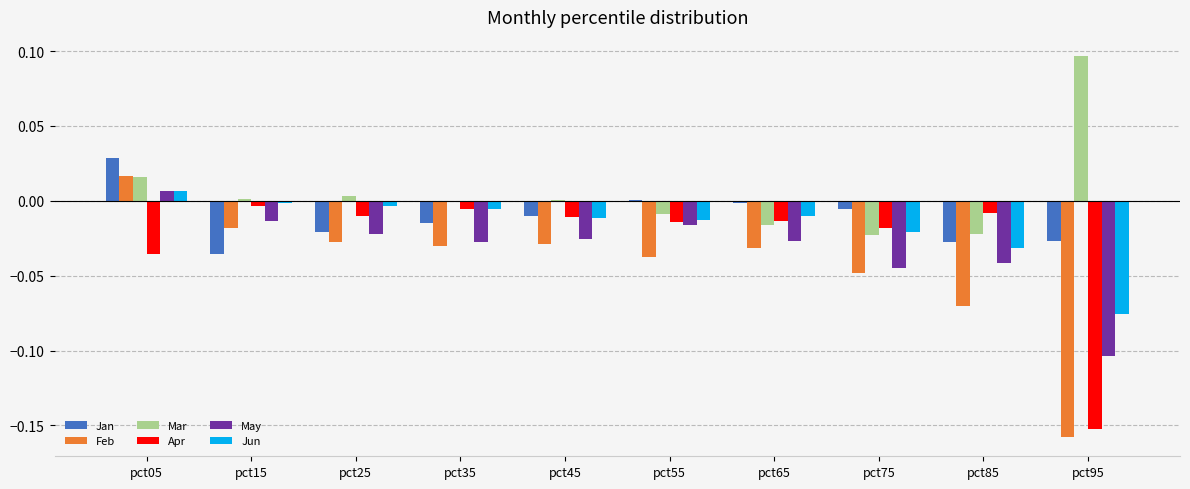

How many categories are shown in the chart?

10